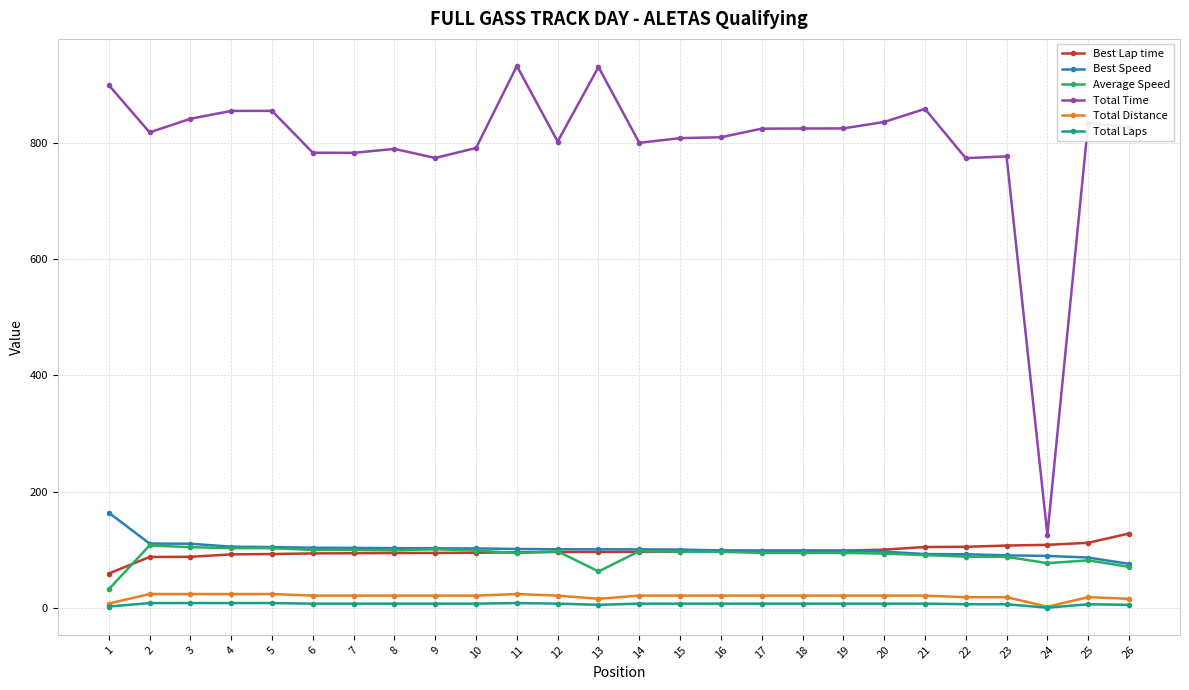

Which series has the widest spread of values?

Total Time